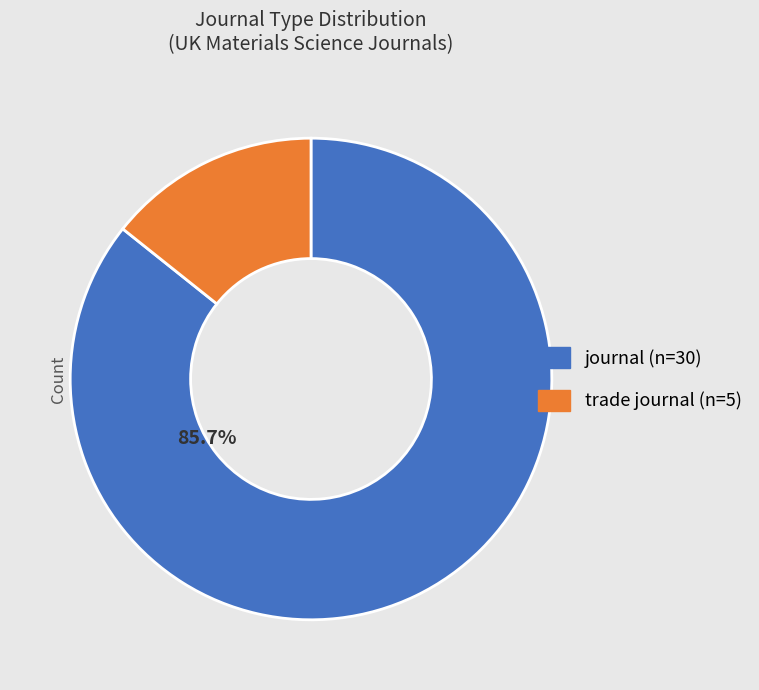

True or false: journal accounts for 72% of the total.

False